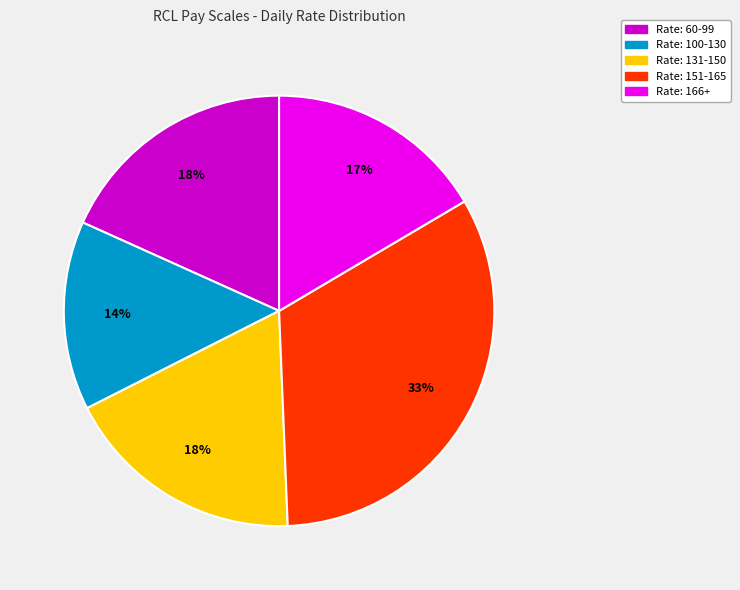

Is there any slice that represents more than half of the pie?

No